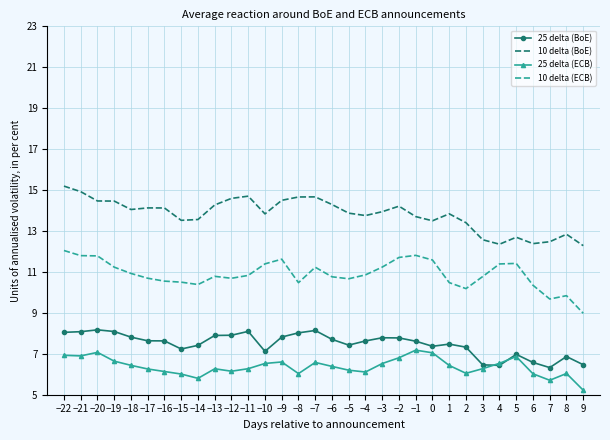

What position from the right is −4?

14